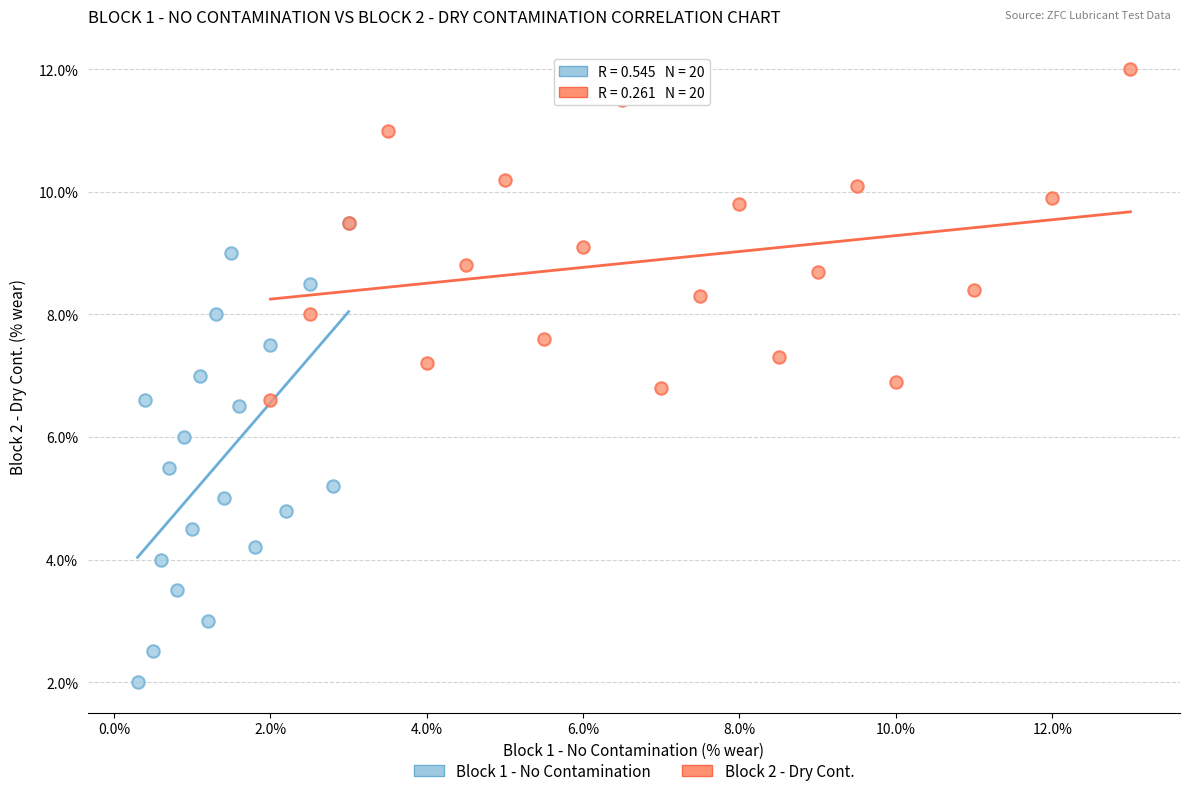

What are all the series names shown in the legend?

Block 1 - No Contamination, Block 2 - Dry Cont.